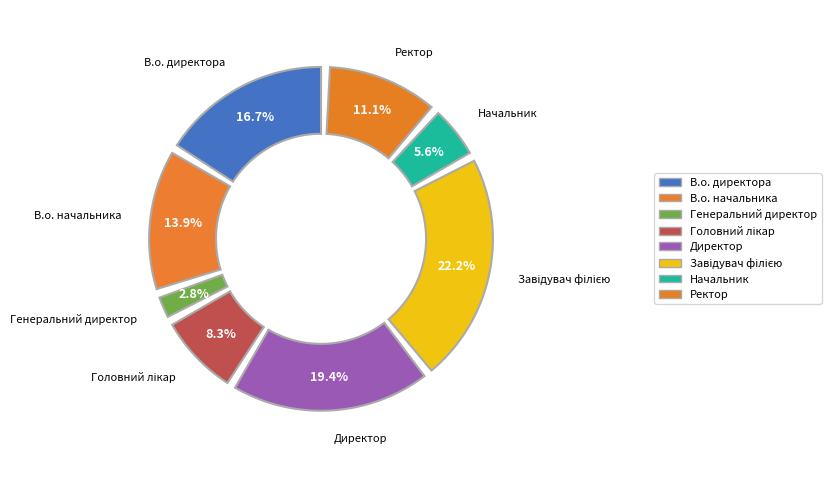

Rank the categories by value from lowest to highest.

Генеральний директор, Начальник, Головний лікар, Ректор, В.о. начальника, В.о. директора, Директор, Завідувач філією